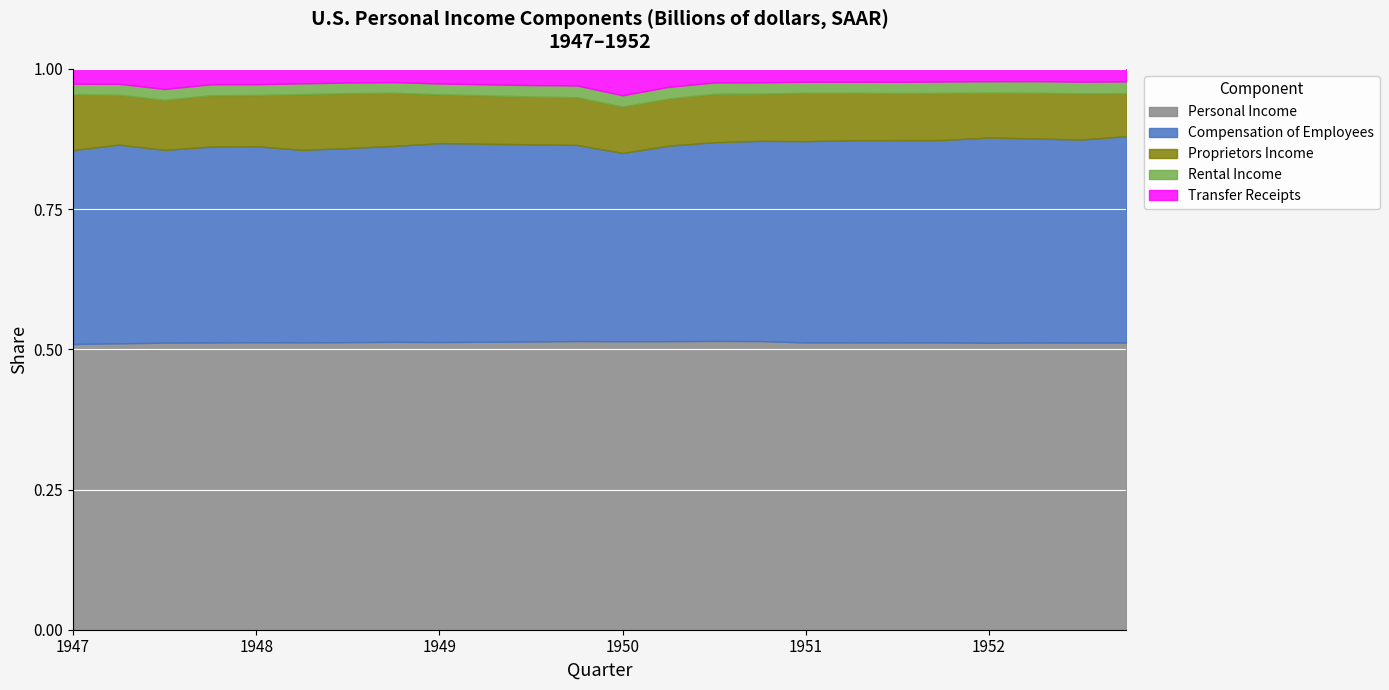

What is the smallest value displayed?

6.9